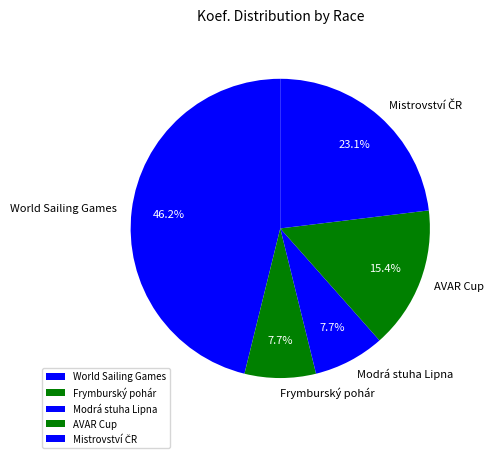

To the nearest percent, what is the difference between the largest and smallest slice percentages?

38%